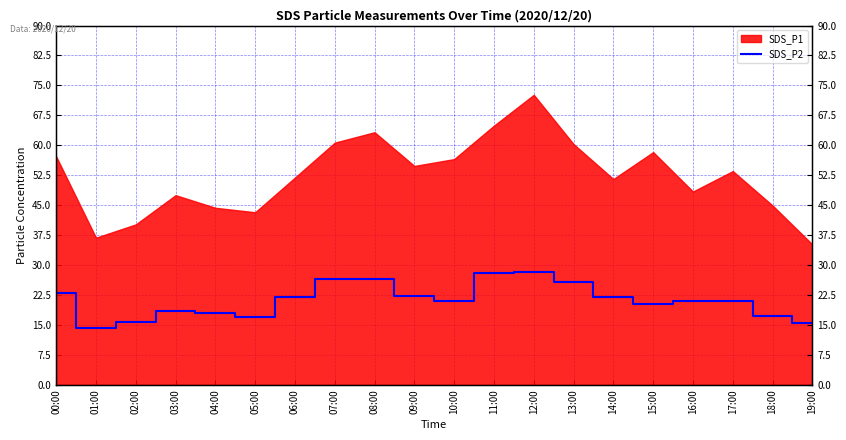

Which category has the lowest value across all series?

01:00